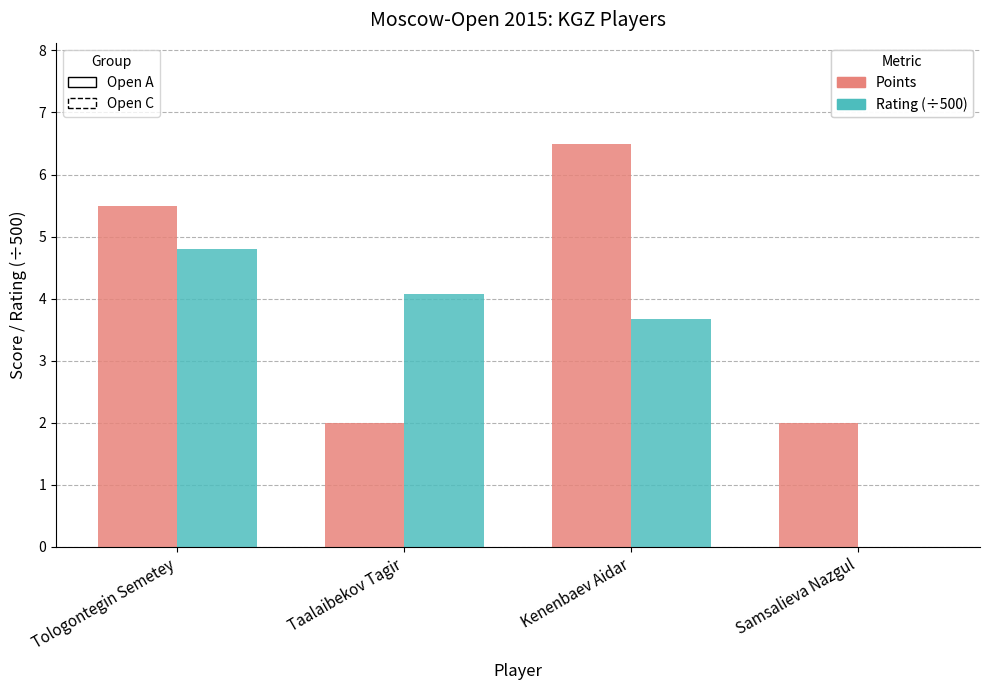

At which category is the sum across all series the highest?

Tologontegin Semetey